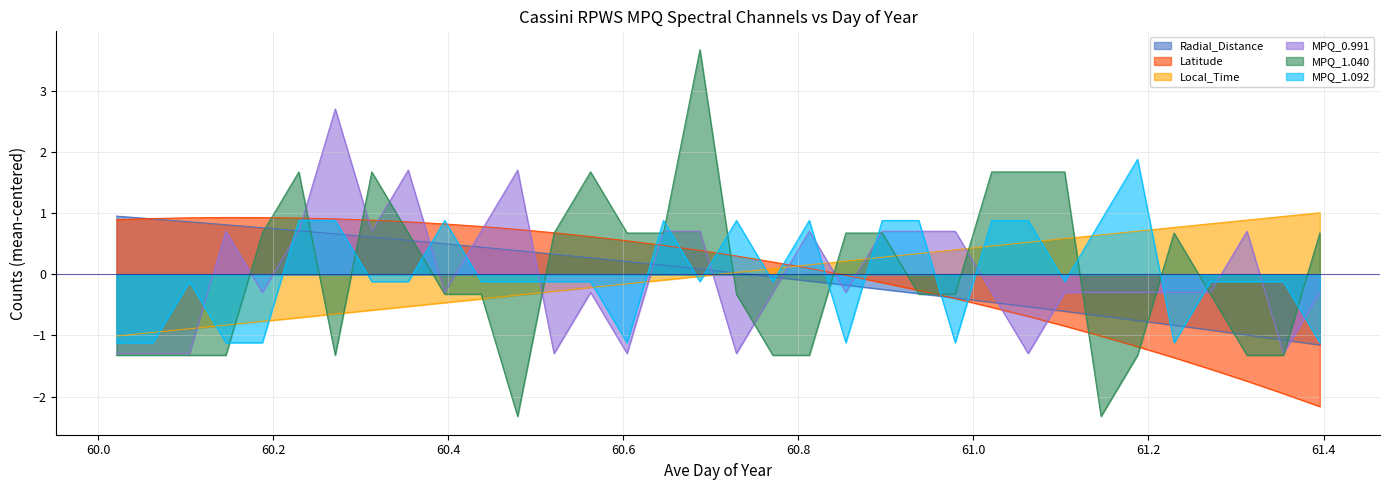

Does the chart have visible grid lines?

Yes